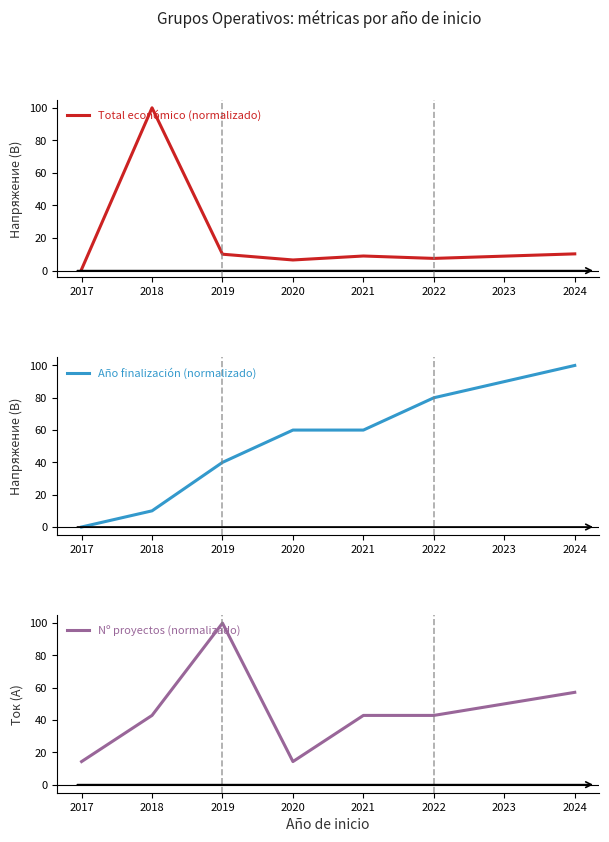

What is the highest value of the Total económico (normalizado) series?

100.0